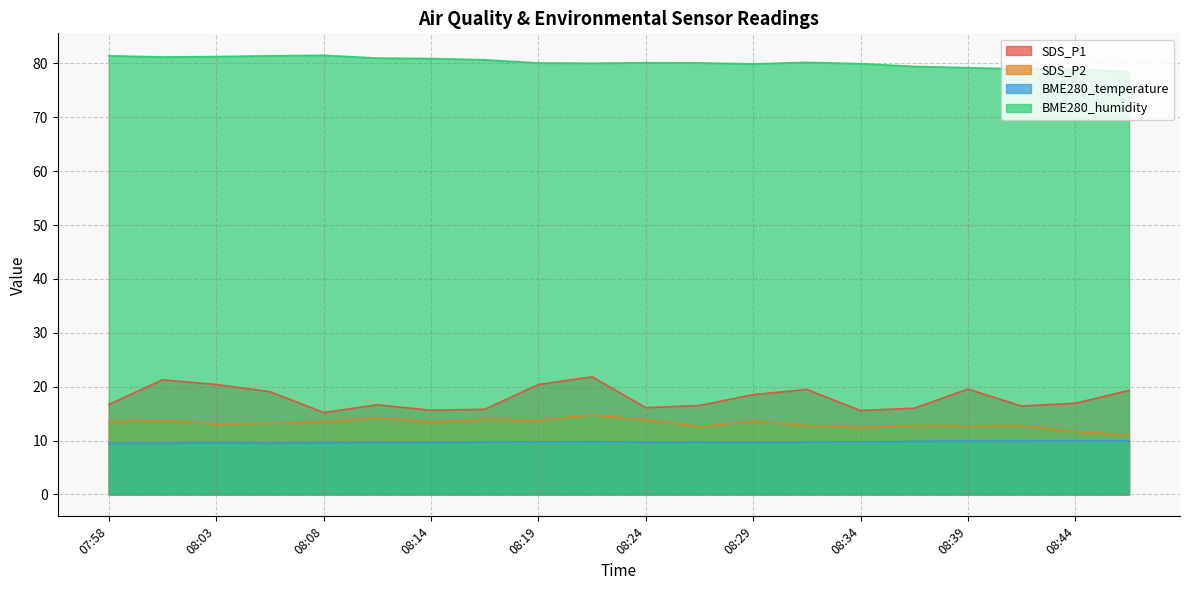

The value of BME280_temperature at 08:46 is 4.8. True or false?

False